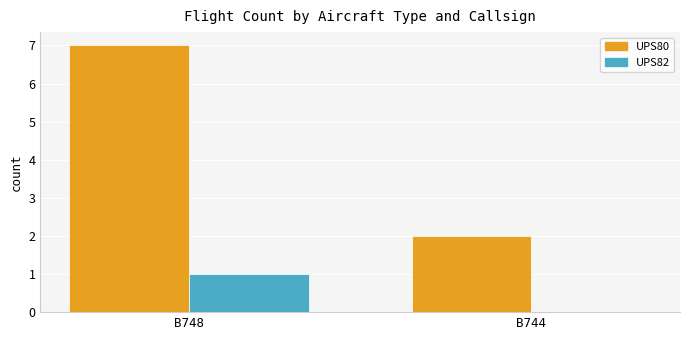

Which series changed the most between B748 and B744?

UPS80